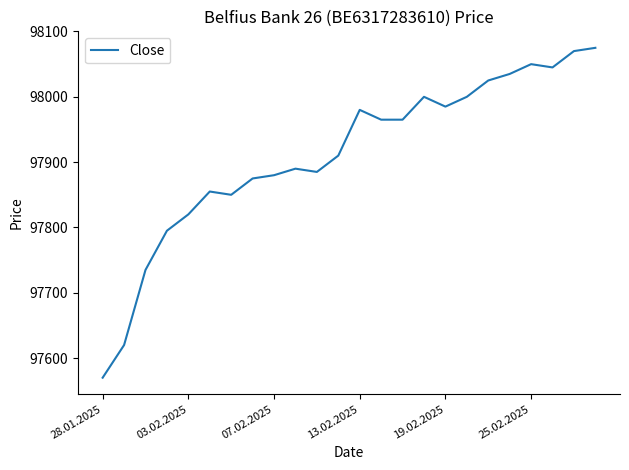

How many distinct data groups are displayed?

1